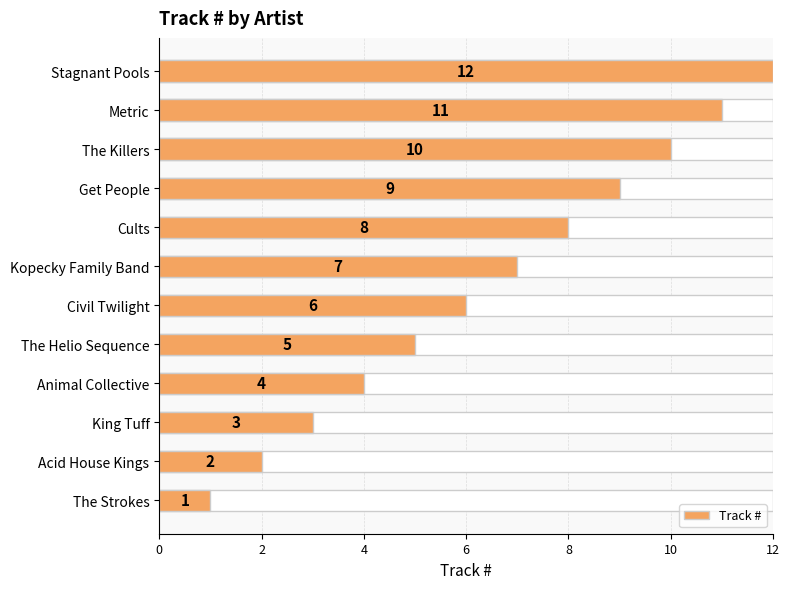

How many data points does each series have?

12